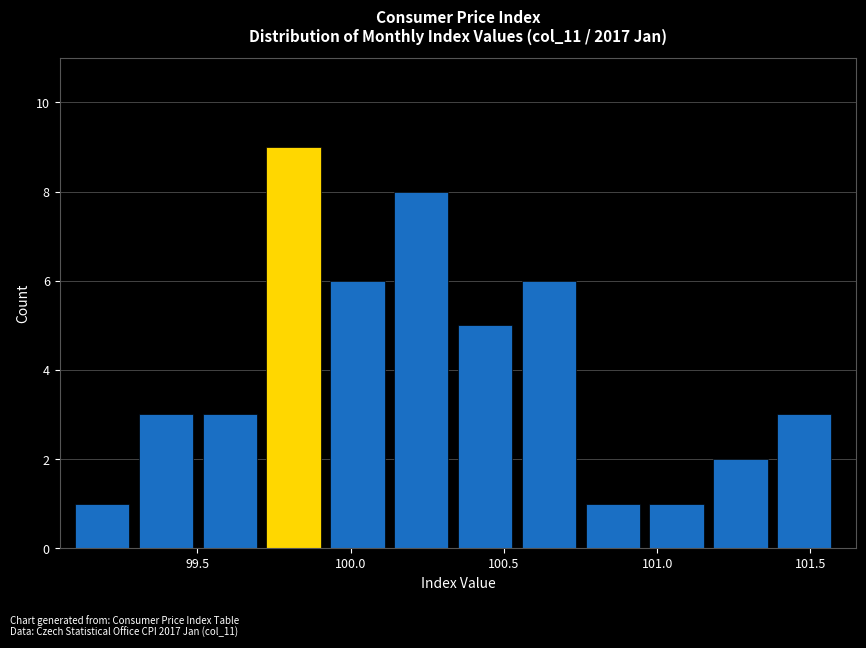

How tall is the bar that spans 100.35 to 100.55 on the x-axis? Neither the bar edges nor the heights are printed on the chart, so give them approximately, as read against the axes.

5